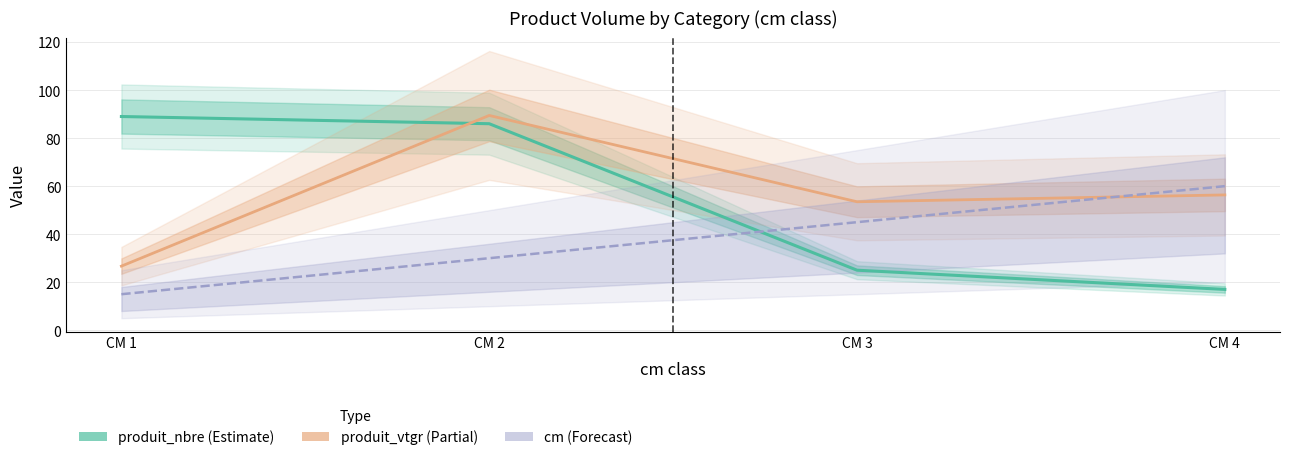

Which label corresponds to the largest value in the chart?

CM 2